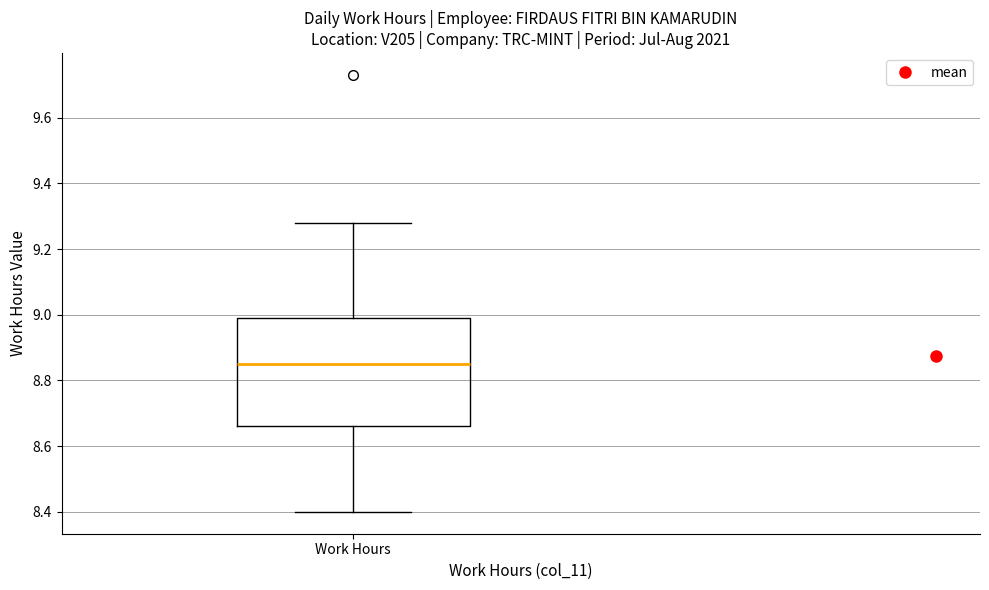

Where does the median line of the box for Work Hours sit on the y-axis? The values are not printed on the chart, so give them approximately, as read against the axis.

8.86